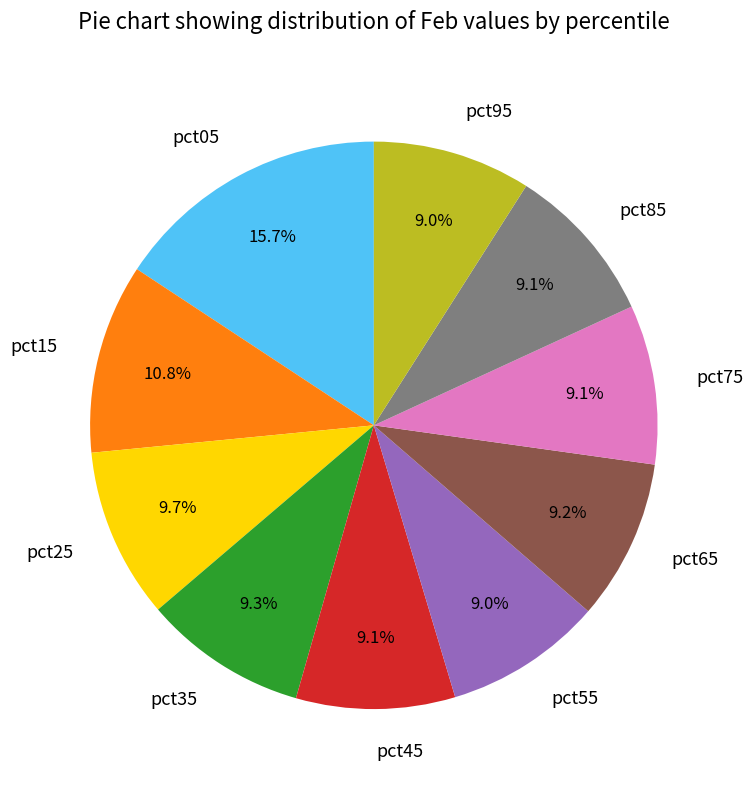

Between pct25 and pct85, which is larger?

pct25